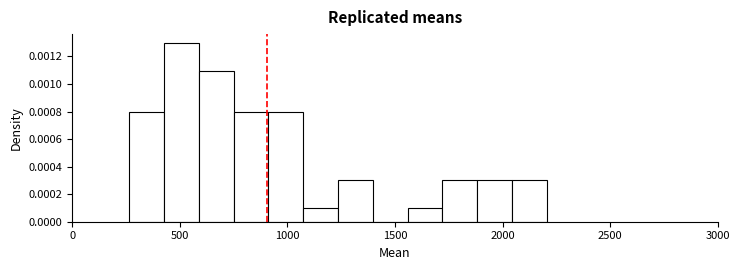

Read against the x-axis, roughly where is the centre of the tallest bar?

500